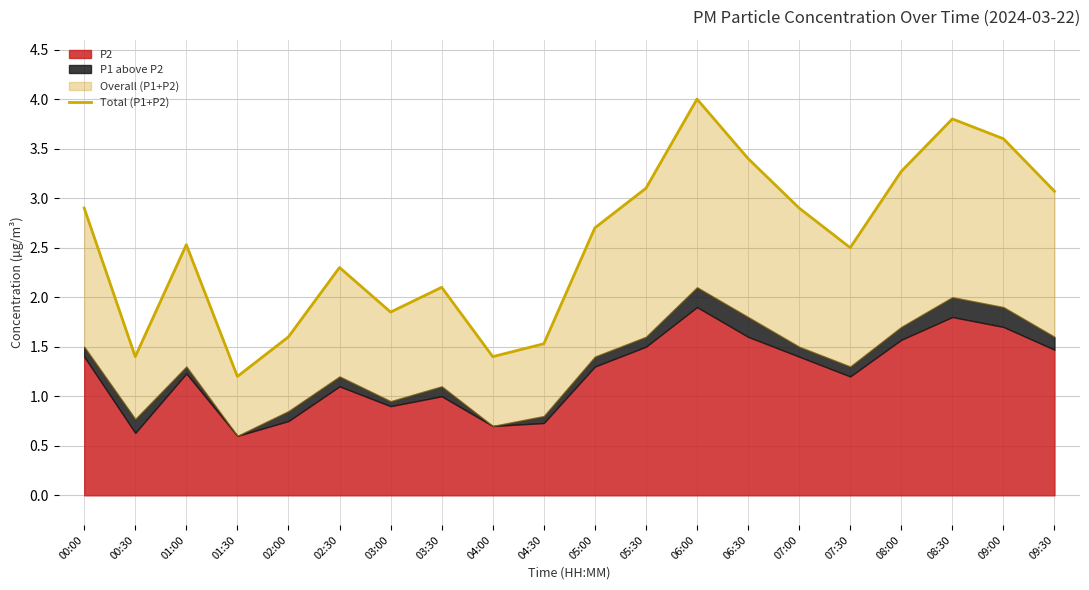

The chart shows a value of 2.3 at 08:00. True or false?

False